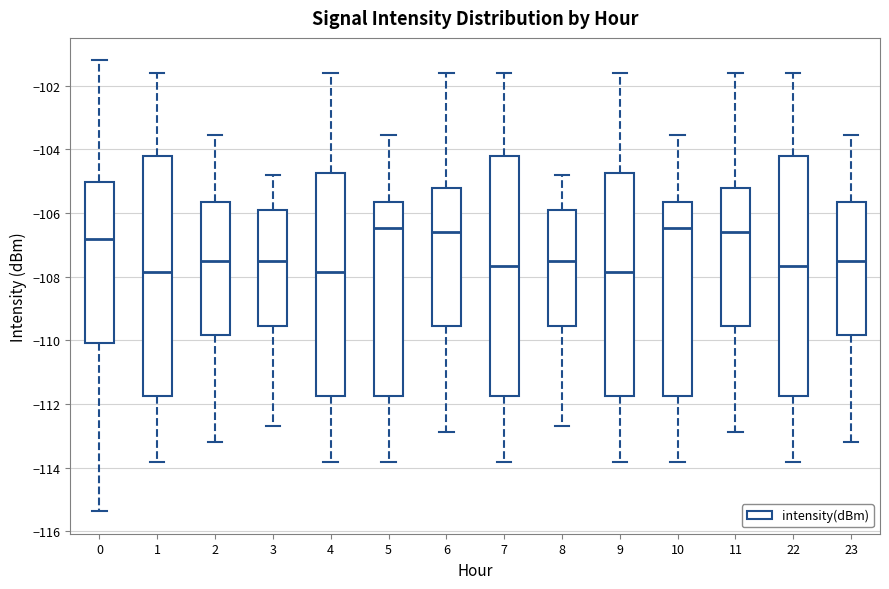

Reading left to right, transcribe this box plot: for each box, give where its median line is, the range the box spans, and where its two whiskers end, as read against the y-axis. The values are not printed on the chart, so give them approximately, as read against the axis.

0: median -106.8, box -110.0 to -105.0, whiskers -115.4 to -101.2
1: median -107.8, box -111.8 to -104.2, whiskers -113.8 to -101.6
2: median -107.6, box -109.8 to -105.6, whiskers -113.2 to -103.6
3: median -107.6, box -109.6 to -105.8, whiskers -112.8 to -104.8
4: median -107.8, box -111.8 to -104.8, whiskers -113.8 to -101.6
5: median -106.4, box -111.8 to -105.6, whiskers -113.8 to -103.6
6: median -106.6, box -109.6 to -105.2, whiskers -112.8 to -101.6
7: median -107.6, box -111.8 to -104.2, whiskers -113.8 to -101.6
8: median -107.6, box -109.6 to -105.8, whiskers -112.8 to -104.8
9: median -107.8, box -111.8 to -104.8, whiskers -113.8 to -101.6
10: median -106.4, box -111.8 to -105.6, whiskers -113.8 to -103.6
11: median -106.6, box -109.6 to -105.2, whiskers -112.8 to -101.6
22: median -107.6, box -111.8 to -104.2, whiskers -113.8 to -101.6
23: median -107.6, box -109.8 to -105.6, whiskers -113.2 to -103.6